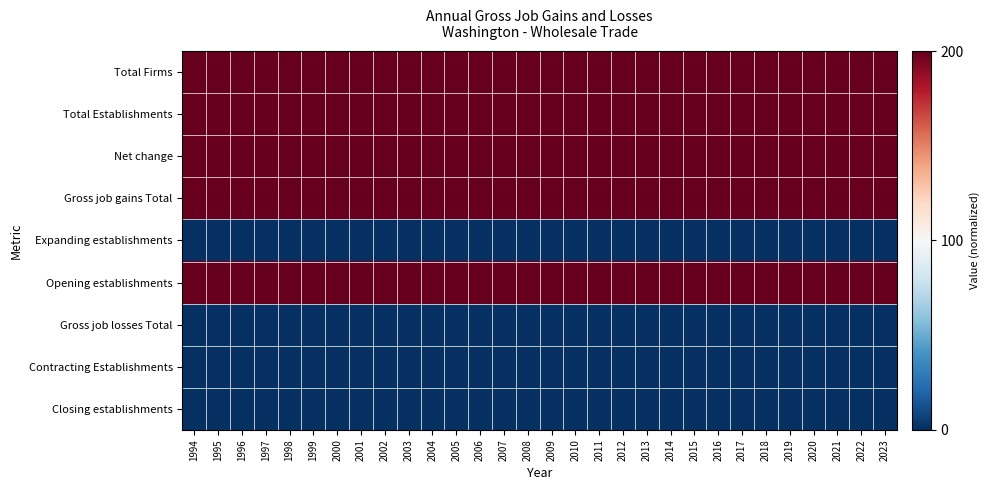

What is the total value across all series at 1996?

5